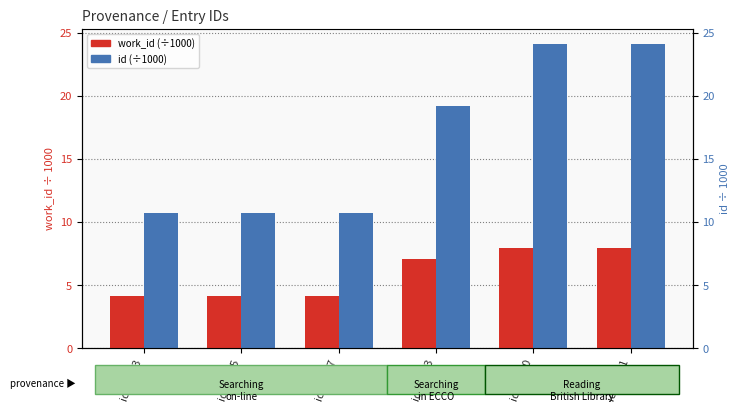

List the series in order of their peak value, highest first.

id (÷1000), work_id (÷1000)